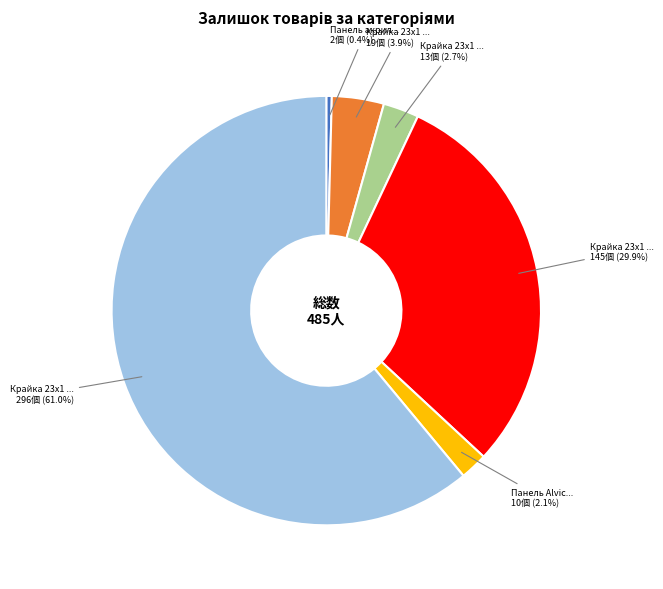

Is there a majority slice in this chart?

Yes